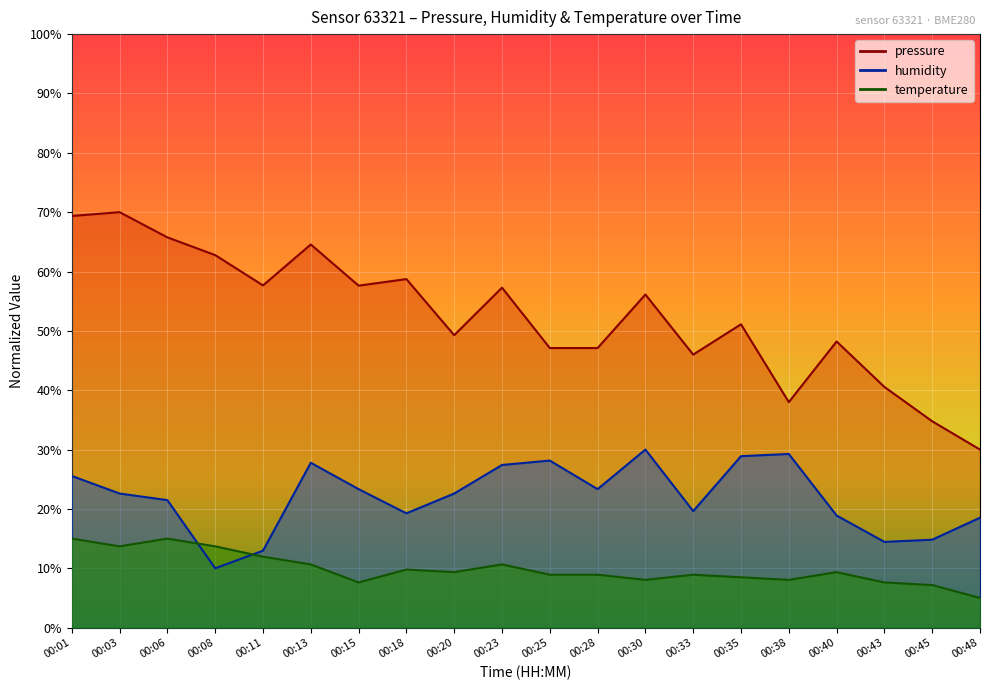

Reading left to right, what are all the values shown in this chart?

pressure: 69.4	70.0	65.8	62.8	57.7	64.6	57.6	58.7	49.3	57.3	47.1	47.1	56.1	46.0	51.1	38.0	48.2	40.6	34.8	30.0
humidity: 25.6	22.6	21.5	10.0	13.0	27.8	23.3	19.3	22.6	27.4	28.1	23.3	30.0	19.6	28.9	29.3	18.9	14.4	14.8	18.5
temperature: 15.0	13.7	15.0	13.7	12.0	10.7	7.6	9.8	9.3	10.7	8.9	8.9	8.0	8.9	8.5	8.0	9.3	7.6	7.2	5.0